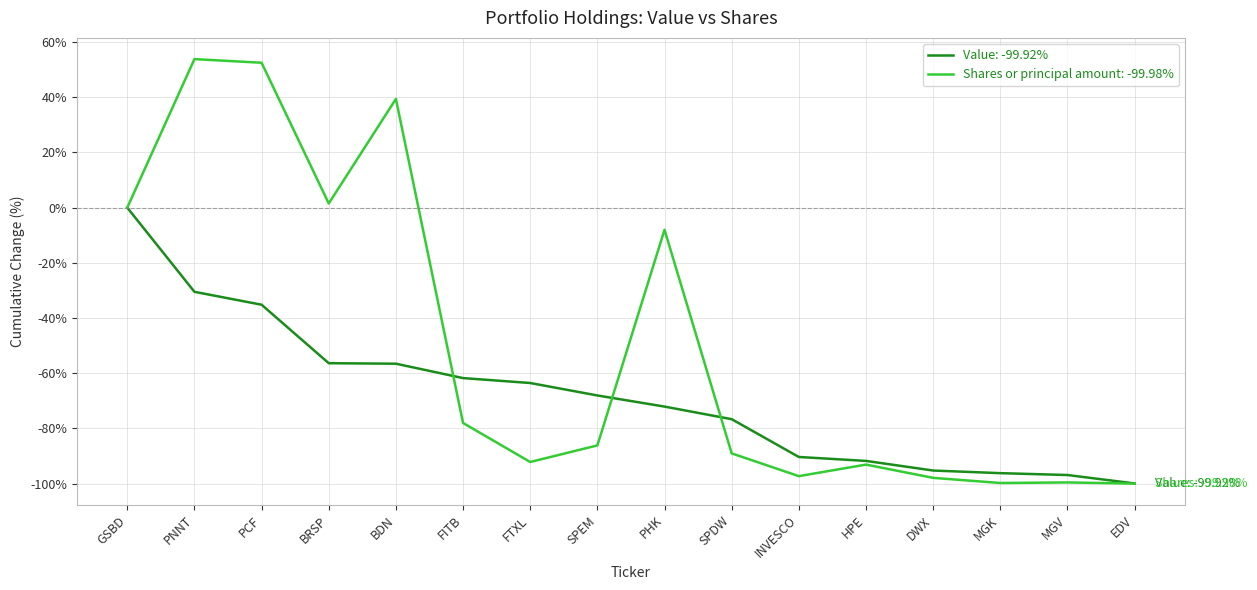

Rank the series by their average value, from highest to lowest.

Shares or principal amount: -99.98%, Value: -99.92%